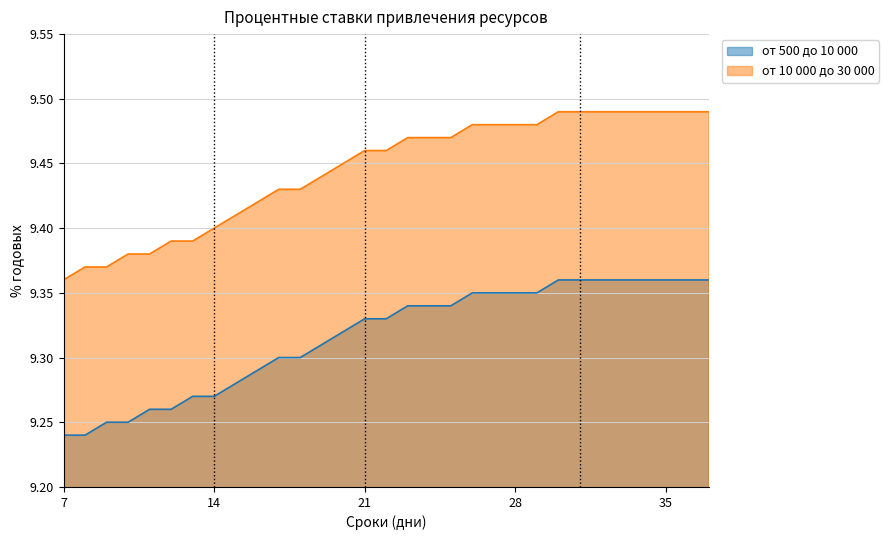

What is the value of the от 10 000 до 30 000 point at the 17th from the left?

9.5